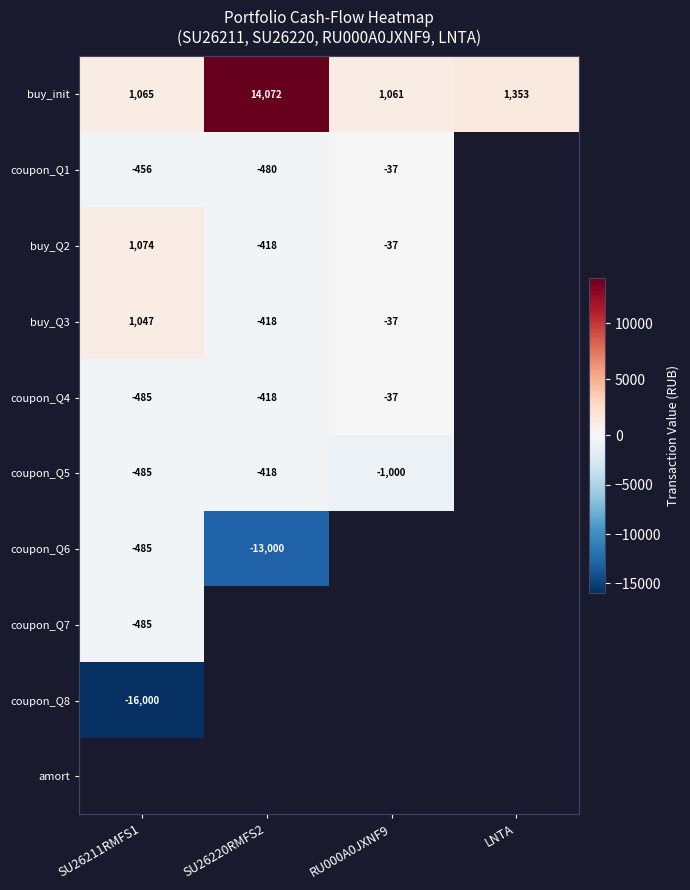

True or false: coupon_Q1 has a value of -480 at SU26220RMFS2.

True